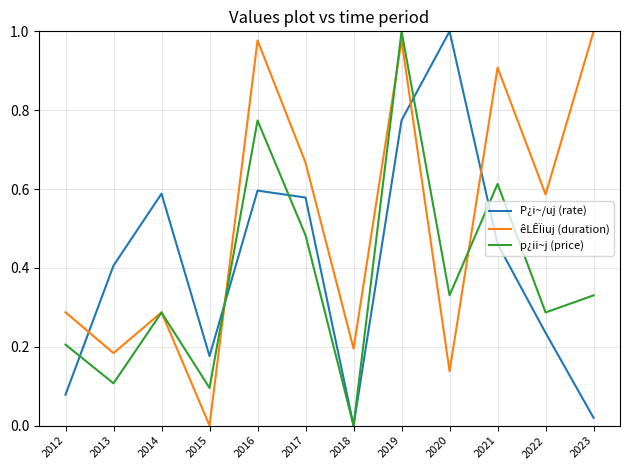

List the series in order of their overall mean, lowest first.

p¿ii~j (price), P¿i~/uj (rate), êLÊÏiuj (duration)